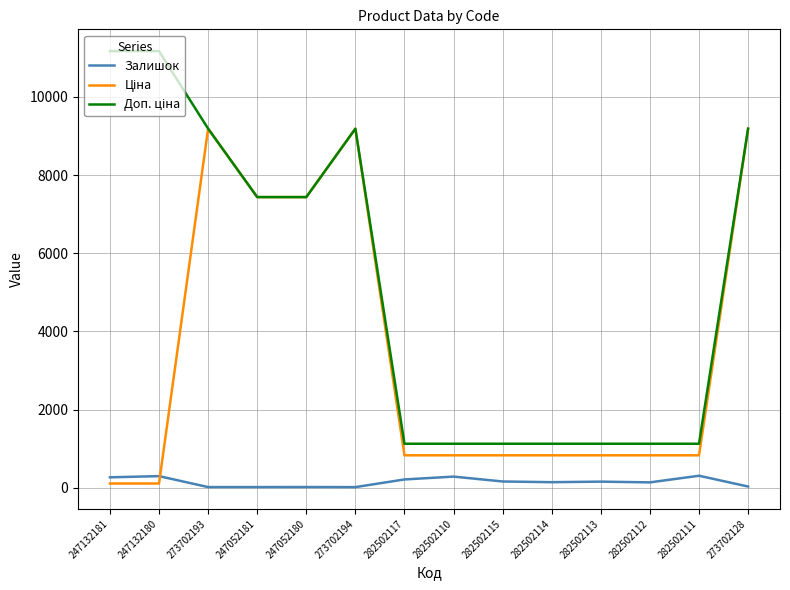

What is the spread (max minus min) of values at 282502110?

840.0